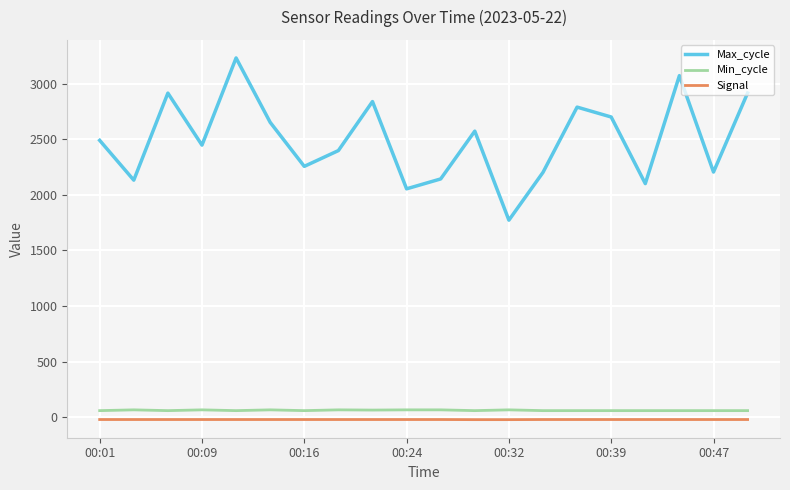

Which series has the widest spread of values?

Max_cycle